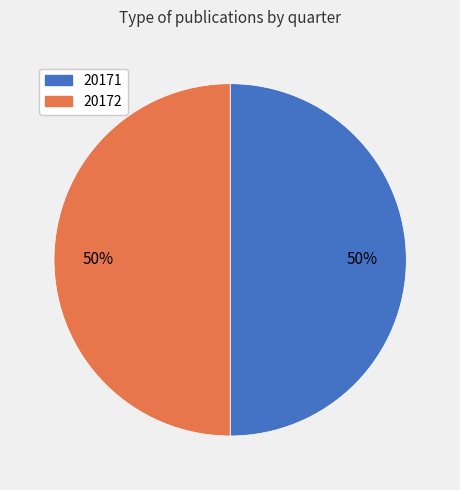

True or false: 20171 accounts for 50% of the total.

True